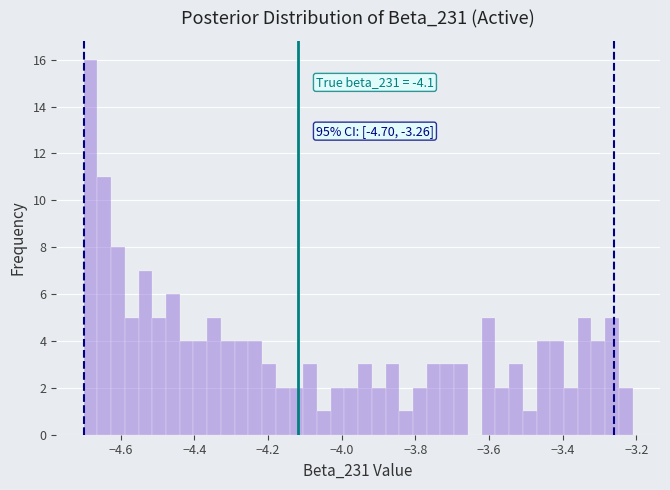

Around what value on the x-axis is the tallest bar? Give the approximate position of its centre, as read against the axis.

-4.68